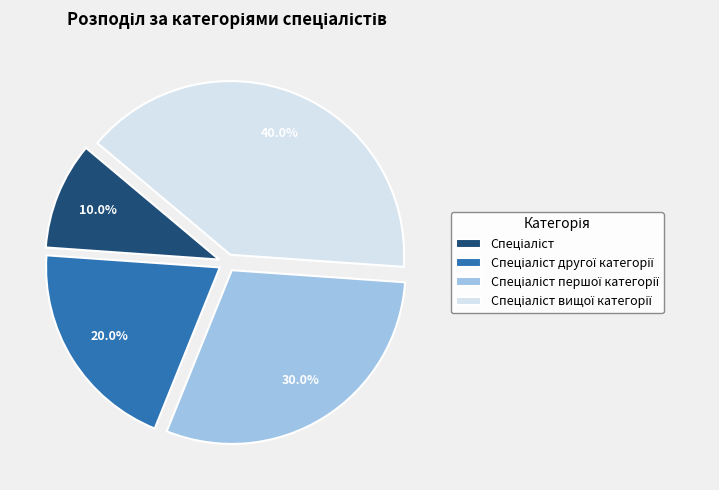

Is there any slice that represents more than half of the pie?

No